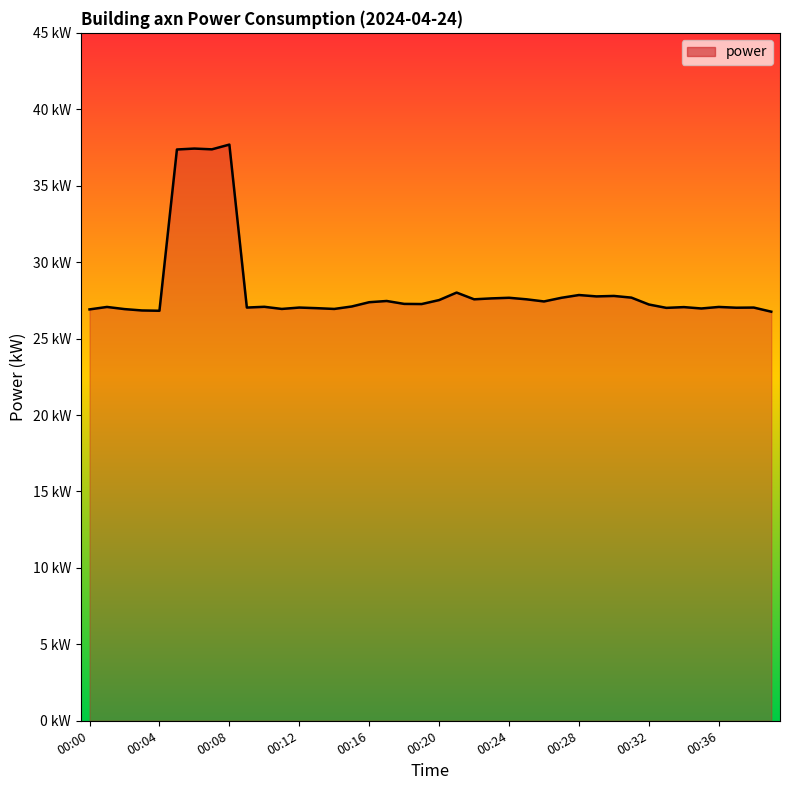

Does the chart have visible grid lines?

No